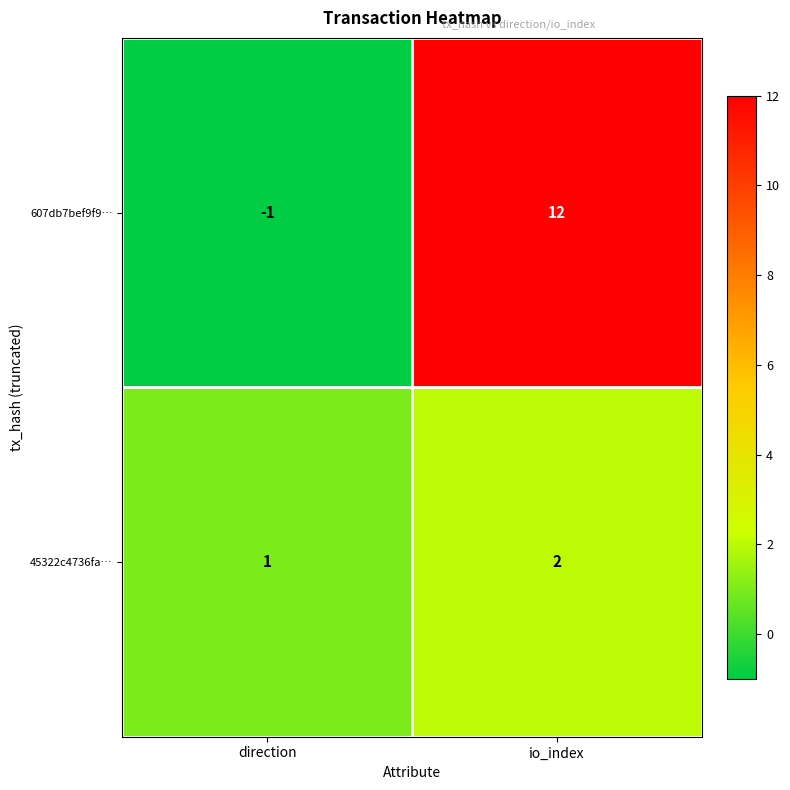

List the series in order of their peak value, lowest first.

45322c4736fa…, 607db7bef9f9…